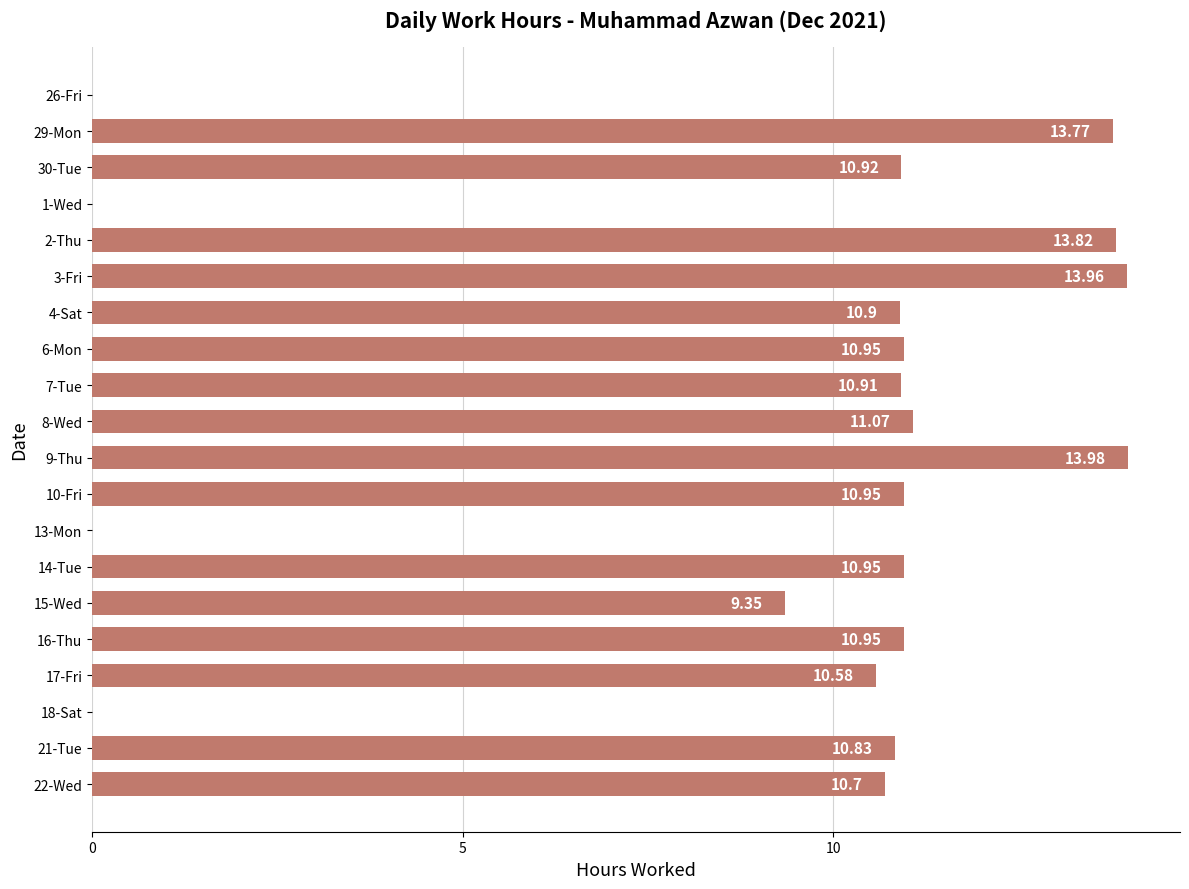

Which has a higher value, 4-Sat or 17-Fri?

4-Sat